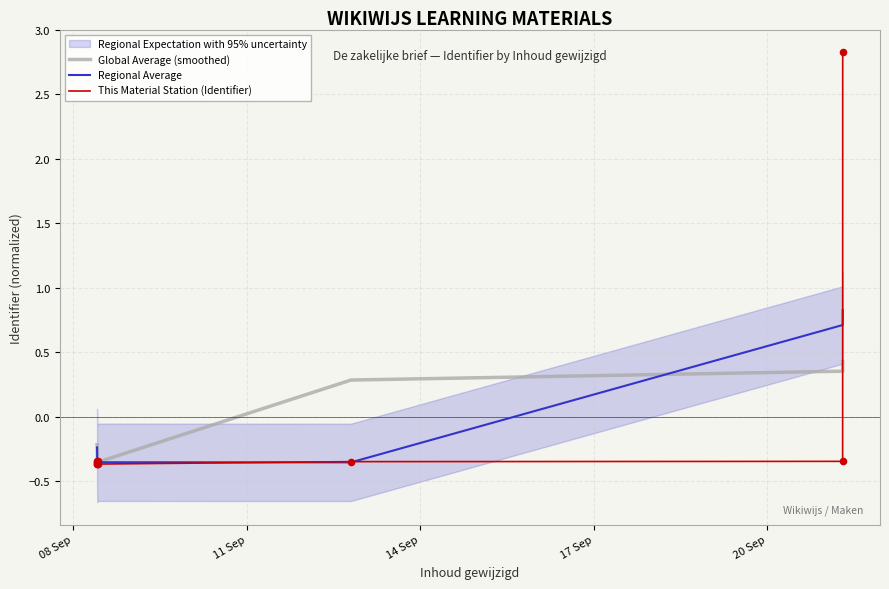

Which series has the largest total across all categories?

This Material Station (Identifier)